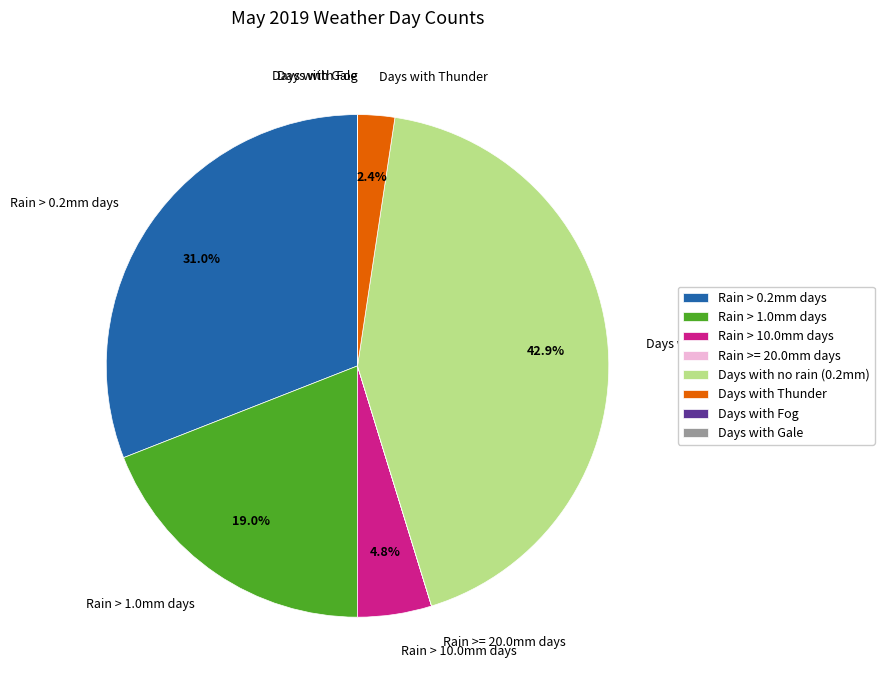

To the nearest percent, what is the average slice percentage?

12%